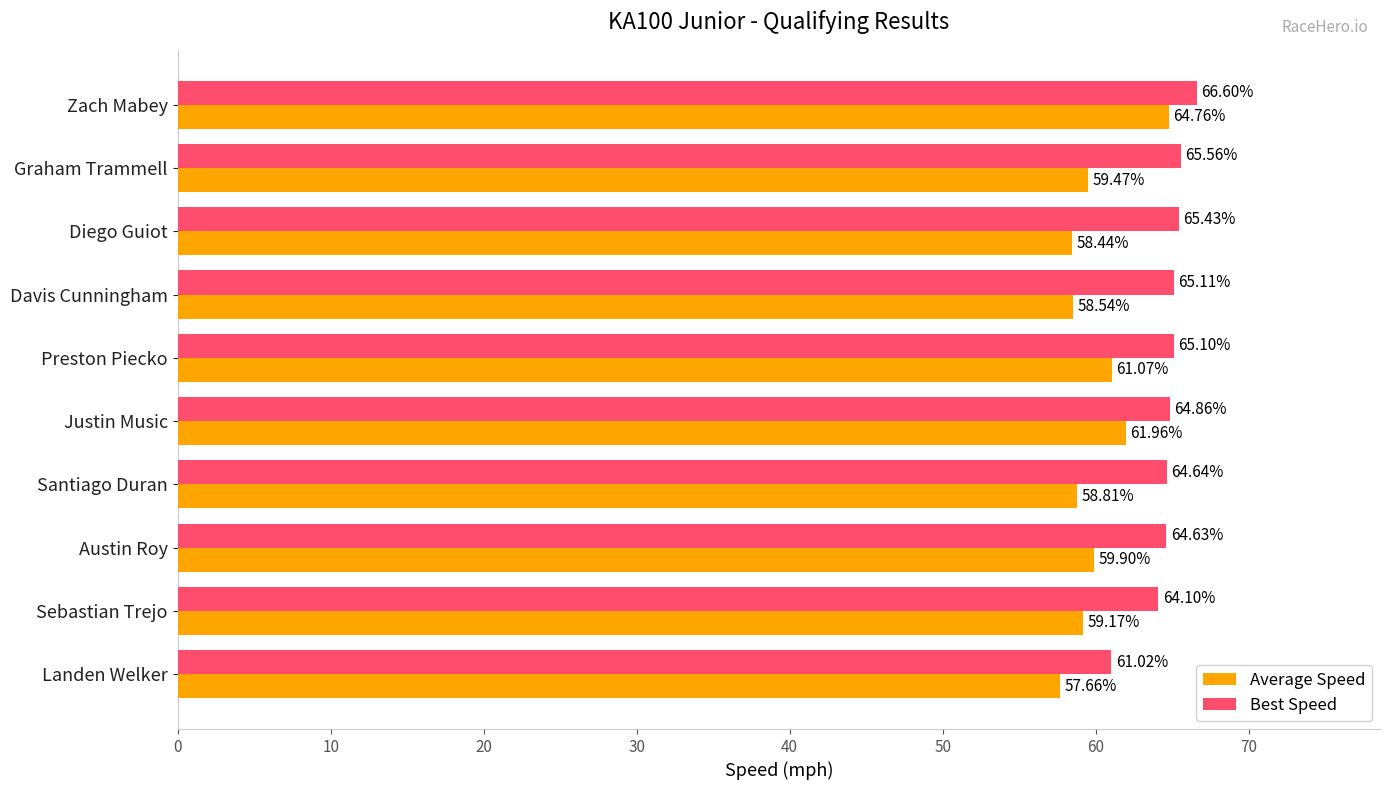

Where is Average Speed nearest to the value 61?

Preston Piecko